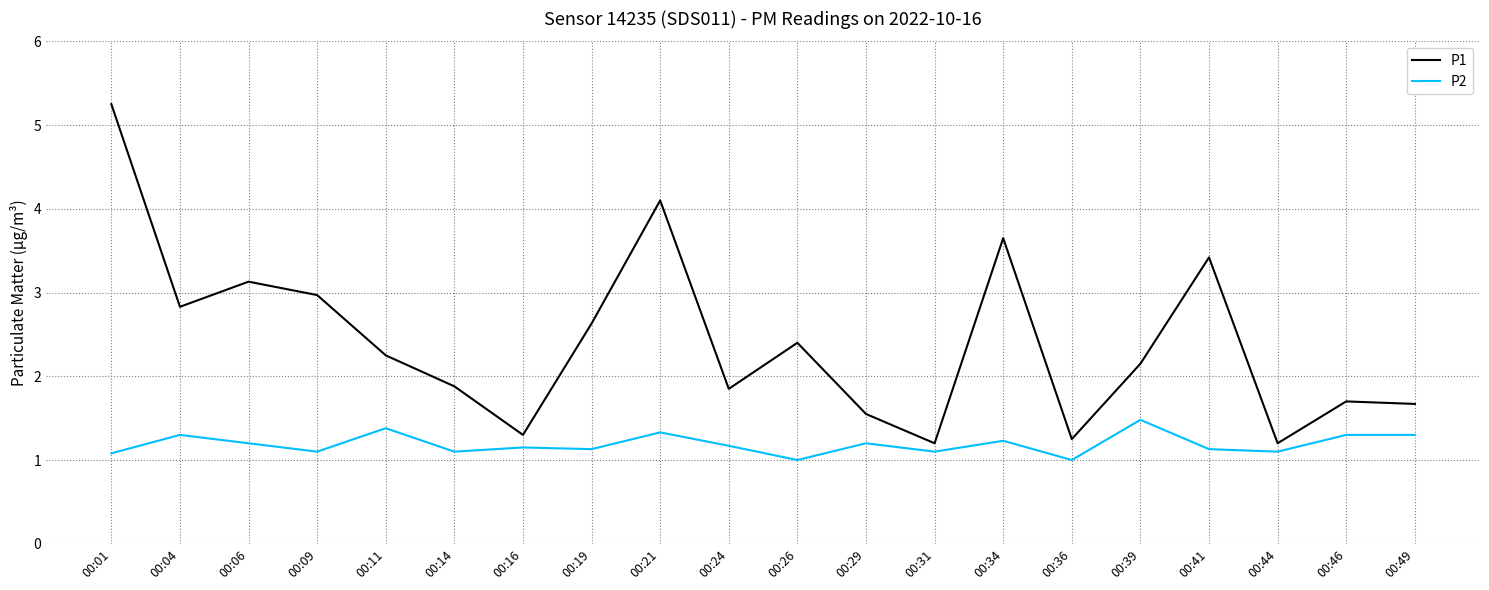

What is the difference between the maximum and minimum values in the P2 series?

0.5